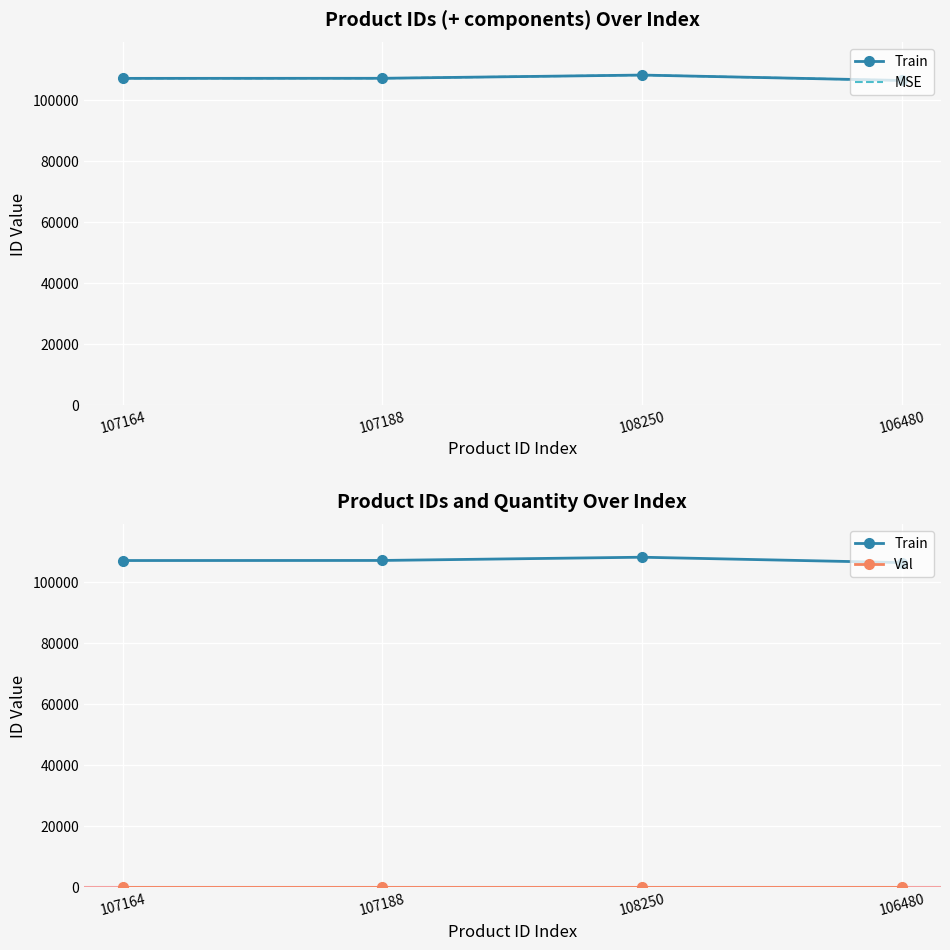

True or false: Train has more than 2 interior local peaks.

False